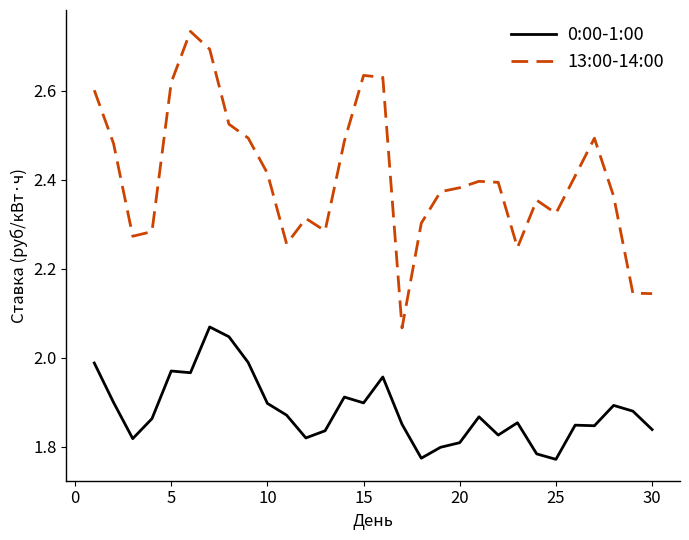

Which series has the largest total across all categories?

13:00-14:00